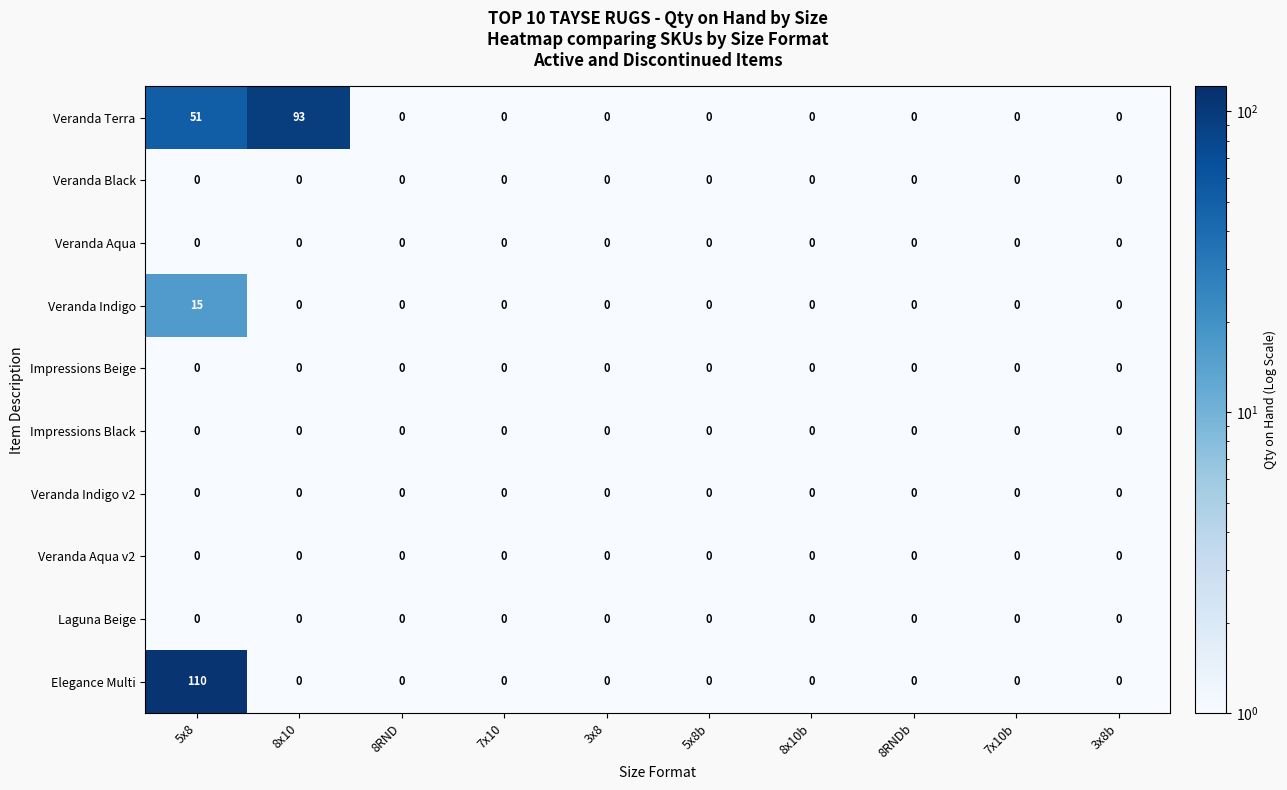

The Laguna Beige series shows 0 at 3x8b. True or false?

True